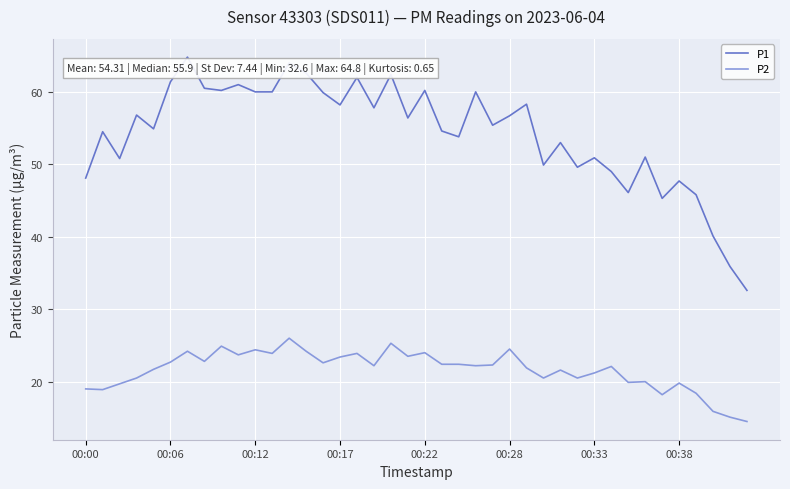

What is the difference between the maximum and minimum values in the P2 series?

11.5